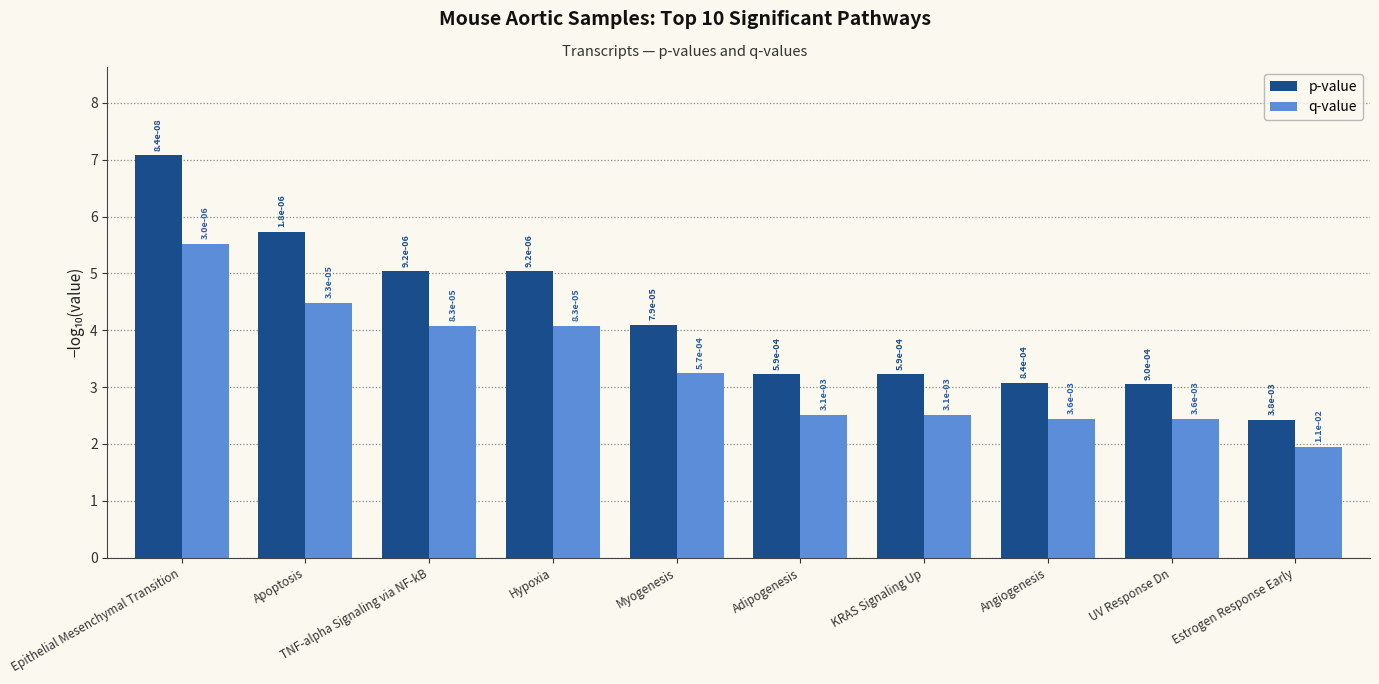

What are all the series names shown in the legend?

p-value, q-value